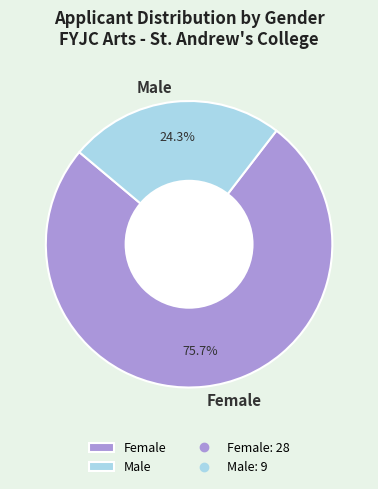

Rank the categories by value from highest to lowest.

Female, Male